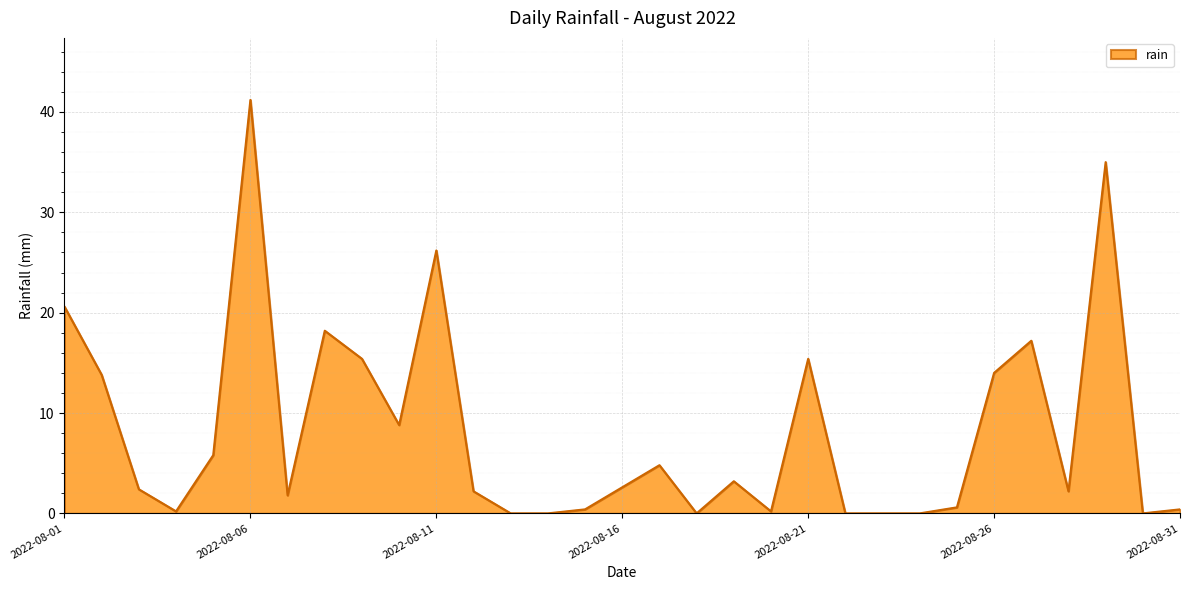

What is the difference between the maximum and minimum values?

41.2